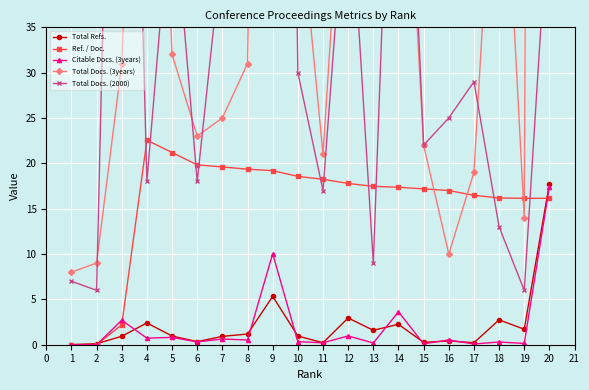

Which series has the largest total across all categories?

Total Docs. (3years)